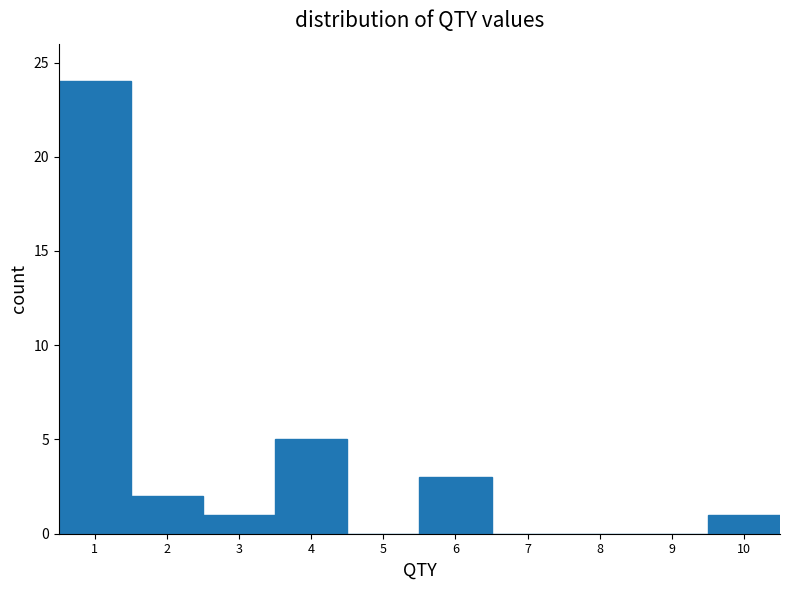

Reading left to right, list every bar in this chart as the range it spans on the x-axis followed by its height. The values are not printed on the chart, so give them approximately, as read against the axis.

0.5 to 1.5: 24
1.5 to 2.5: 2
2.5 to 3.5: 1
3.5 to 4.5: 5
4.5 to 5.5: 0
5.5 to 6.5: 3
6.5 to 7.5: 0
7.5 to 8.5: 0
8.5 to 9.5: 0
9.5 to 10.5: 1